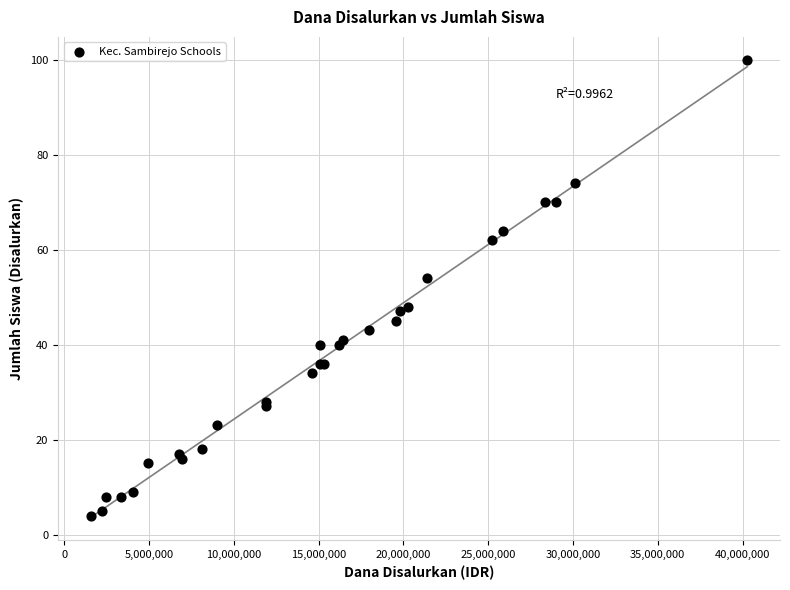

What Y value in the scatter plot is closest to 52?

54